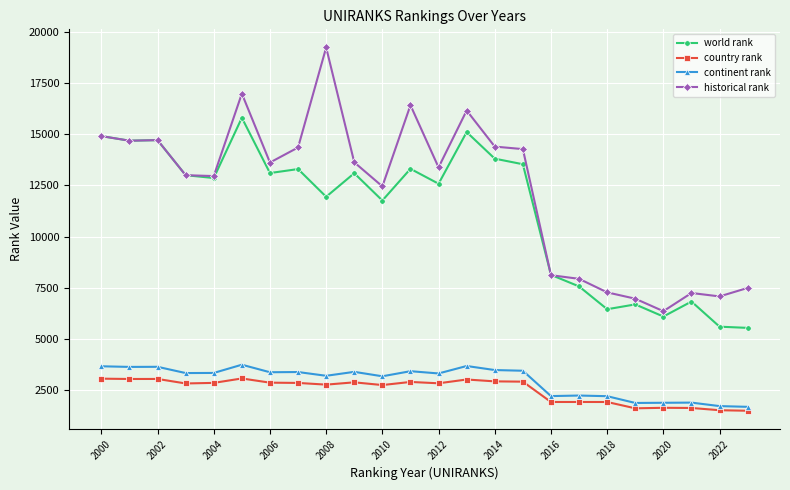

What are all the series names shown in the legend?

world rank, country rank, continent rank, historical rank